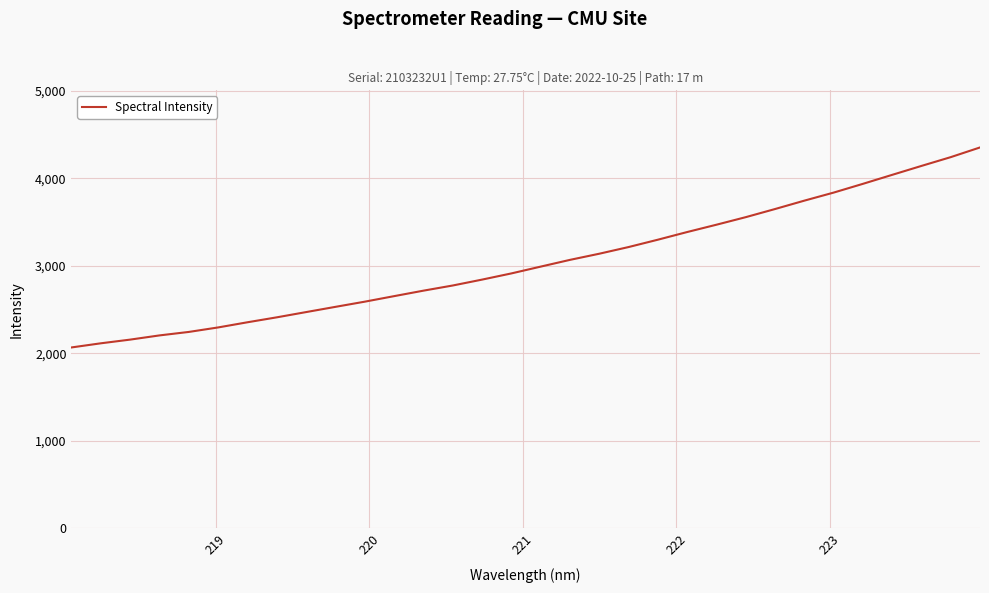

What is the difference between the maximum and minimum values?

2285.4